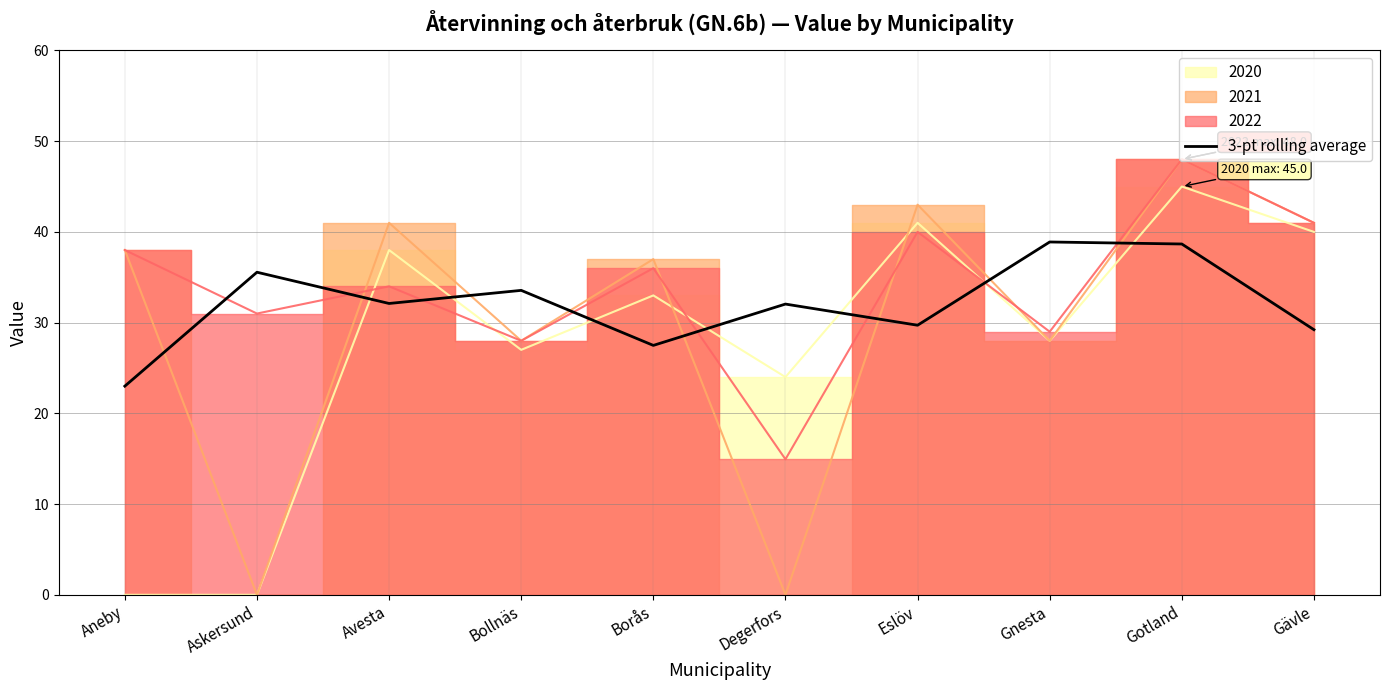

What is the label of the 10th point from the right?

Aneby